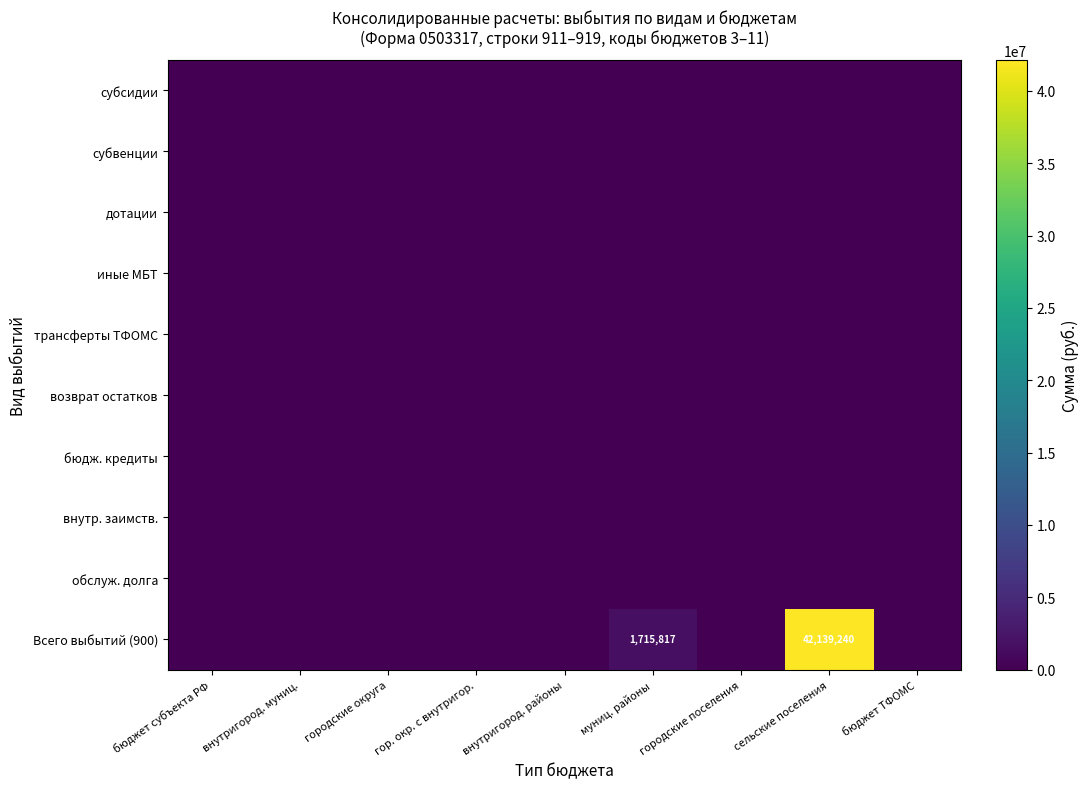

Which series has the largest total across all categories?

Всего выбытий (900)